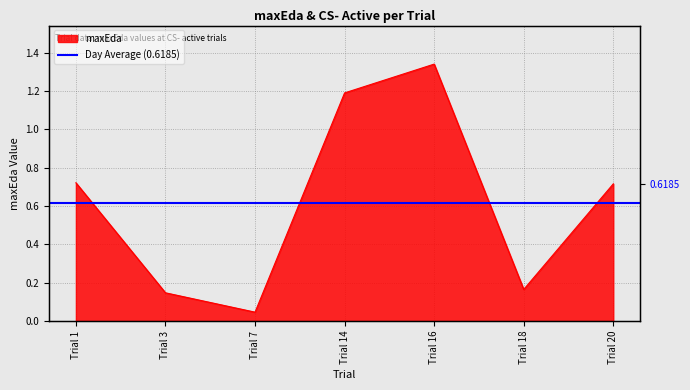

Reading left to right, list all the values displayed in this chart.

0.7	0.1	0.0	1.2	1.3	0.2	0.7